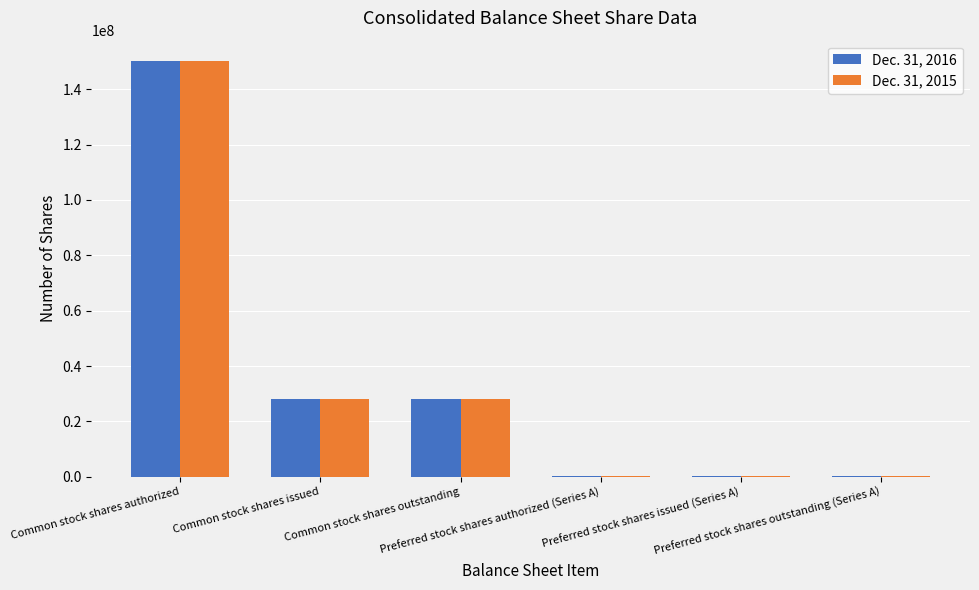

What is the greatest value displayed?

150000000